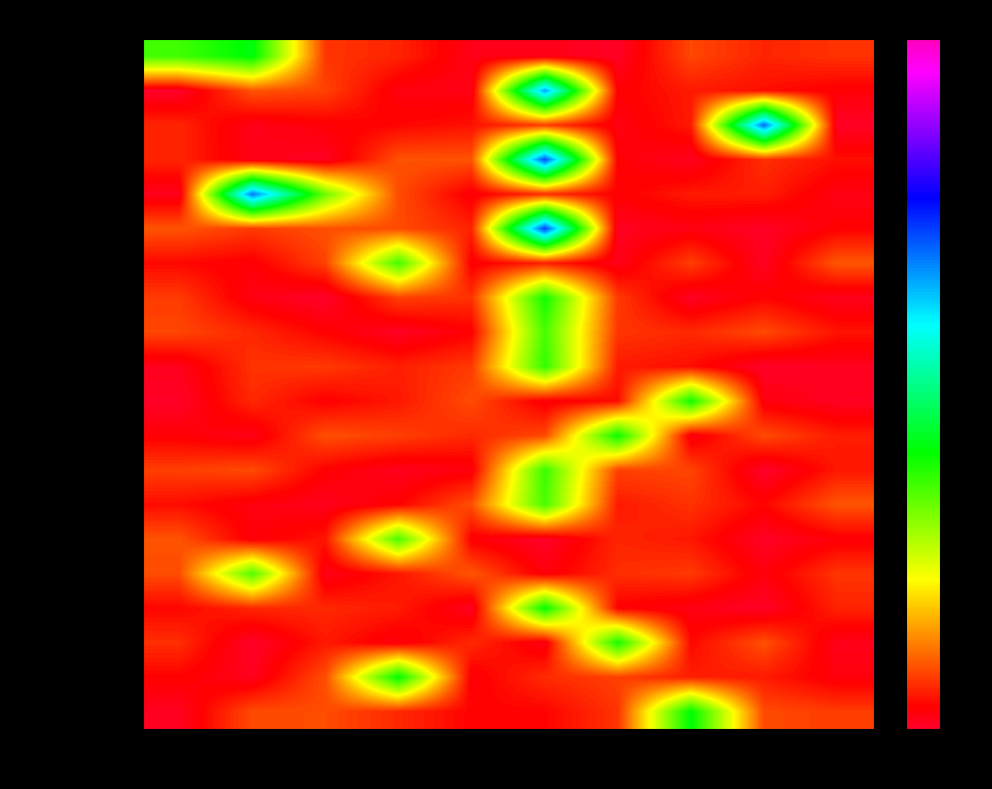

Reading right to left, what are all the values shown in this chart?

西安交通大学: 44=0.2	00=0.2	12=0.3	10=0.0	08=0.0	07=0.0	05=0.2	04=0.2	03=1.3	02=1.1
西北工业大学: 44=0.1	00=0.1	12=0.2	10=0.1	08=2.1	07=0.1	05=0.1	04=0.2	03=0.3	02=0.0
西北农林科技大学: 44=0.0	00=2.2	12=0.2	10=0.1	08=0.2	07=0.1	05=0.1	04=0.1	03=0.0	02=0.2
西安电子科技大学: 44=0.1	00=0.2	12=0.0	10=0.1	08=2.2	07=0.3	05=0.3	04=0.0	03=0.1	02=0.2
陕西师范大学: 44=0.1	00=0.2	12=0.2	10=0.1	08=0.2	07=0.1	05=0.3	04=1.0	03=2.1	02=0.0
长安大学: 44=0.1	00=0.0	12=0.1	10=0.0	08=2.3	07=0.2	05=0.3	04=0.3	03=0.2	02=0.3
西北大学: 44=0.3	00=0.0	12=0.2	10=0.0	08=0.2	07=0.1	05=1.1	04=0.2	03=0.1	02=0.1
西安理工大学: 44=0.0	00=0.1	12=0.0	10=0.2	08=1.2	07=0.2	05=0.2	04=0.0	03=0.1	02=0.2
西安建筑科技大学: 44=0.1	00=0.3	12=0.2	10=0.2	08=1.1	07=0.1	05=0.0	04=0.1	03=0.2	02=0.3
西安科技大学: 44=0.0	00=0.0	12=0.1	10=0.2	08=1.1	07=0.2	05=0.2	04=0.2	03=0.2	02=0.0
西安石油大学: 44=0.0	00=0.1	12=1.2	10=0.1	08=0.1	07=0.3	05=0.2	04=0.1	03=0.2	02=0.0
延安大学: 44=0.2	00=0.3	12=0.1	10=1.2	08=0.3	07=0.2	05=0.2	04=0.3	03=0.0	02=0.1
西安工业大学: 44=0.2	00=0.0	12=0.3	10=0.2	08=1.1	07=0.1	05=0.0	04=0.1	03=0.3	02=0.2
西安工程大学: 44=0.3	00=0.1	12=0.2	10=0.2	08=1.1	07=0.3	05=0.1	04=0.0	03=0.1	02=0.1
西安外国语大学: 44=0.1	00=0.0	12=0.2	10=0.2	08=0.0	07=0.1	05=1.1	04=0.1	03=0.1	02=0.3
西北政法大学: 44=0.2	00=0.1	12=0.2	10=0.2	08=0.1	07=0.3	05=0.1	04=0.0	03=1.1	02=0.3
西安邮电大学: 44=0.2	00=0.0	12=0.1	10=0.1	08=1.3	07=0.0	05=0.2	04=0.2	03=0.2	02=0.1
陕西中医药大学: 44=0.0	00=0.3	12=0.1	10=1.2	08=0.1	07=0.2	05=0.1	04=0.2	03=0.0	02=0.2
陕西理工大学: 44=0.1	00=0.2	12=0.2	10=0.2	08=0.2	07=0.1	05=1.3	04=0.3	03=0.0	02=0.1
西安财经大学: 44=0.2	00=0.3	12=1.3	10=0.2	08=0.1	07=0.1	05=0.2	04=0.3	03=0.3	02=0.0